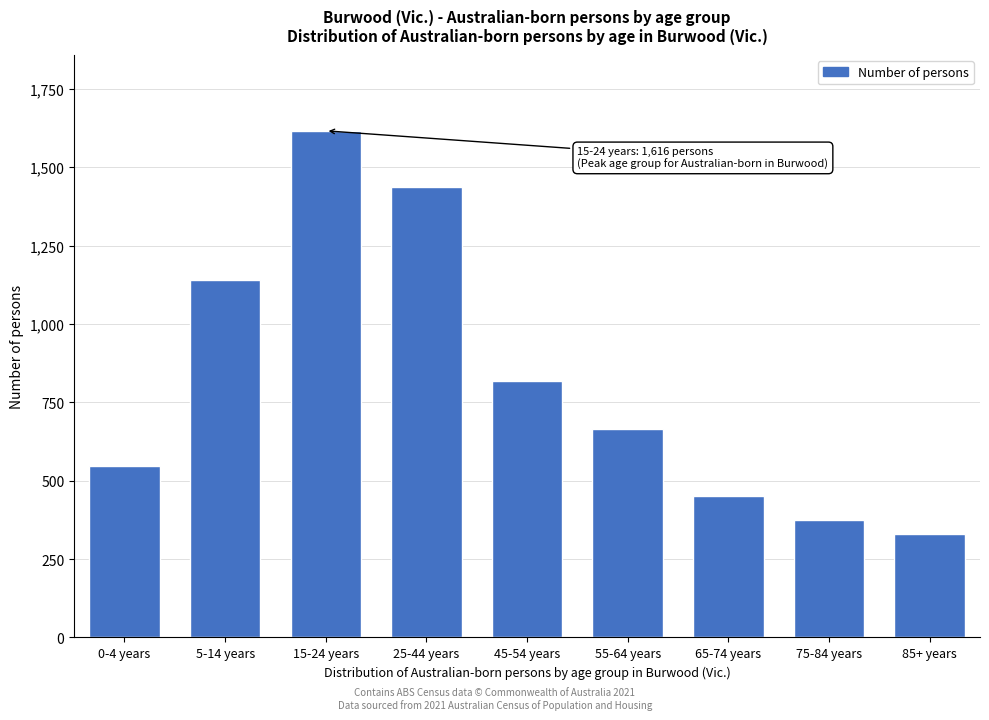

Reading left to right, what are all the values shown in this chart?

0-4 years=546	5-14 years=1139	15-24 years=1616	25-44 years=1436	45-54 years=817	55-64 years=666	65-74 years=450	75-84 years=376	85+ years=330